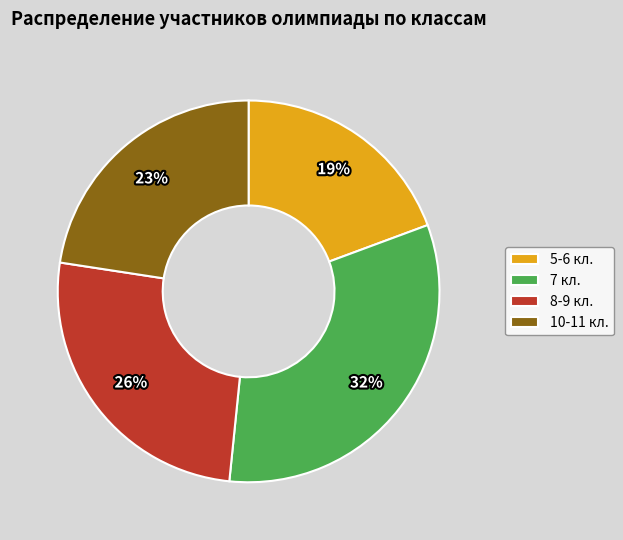

Combined, do 10-11 кл. and 5-6 кл. account for over 50%?

No